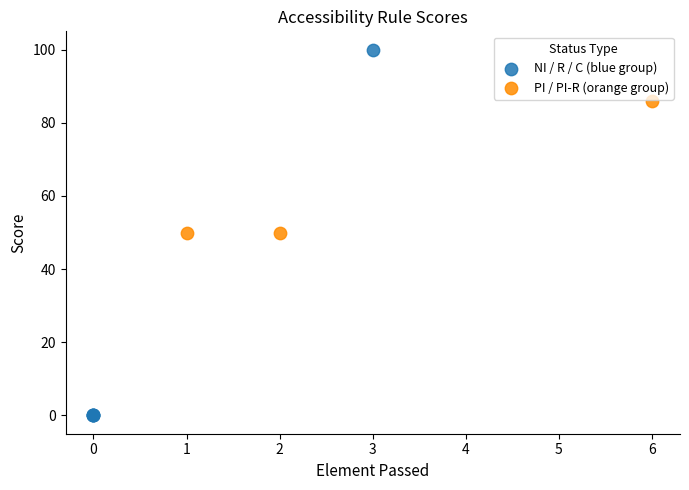

Which series contains the lowest Y value?

NI / R / C (blue group)